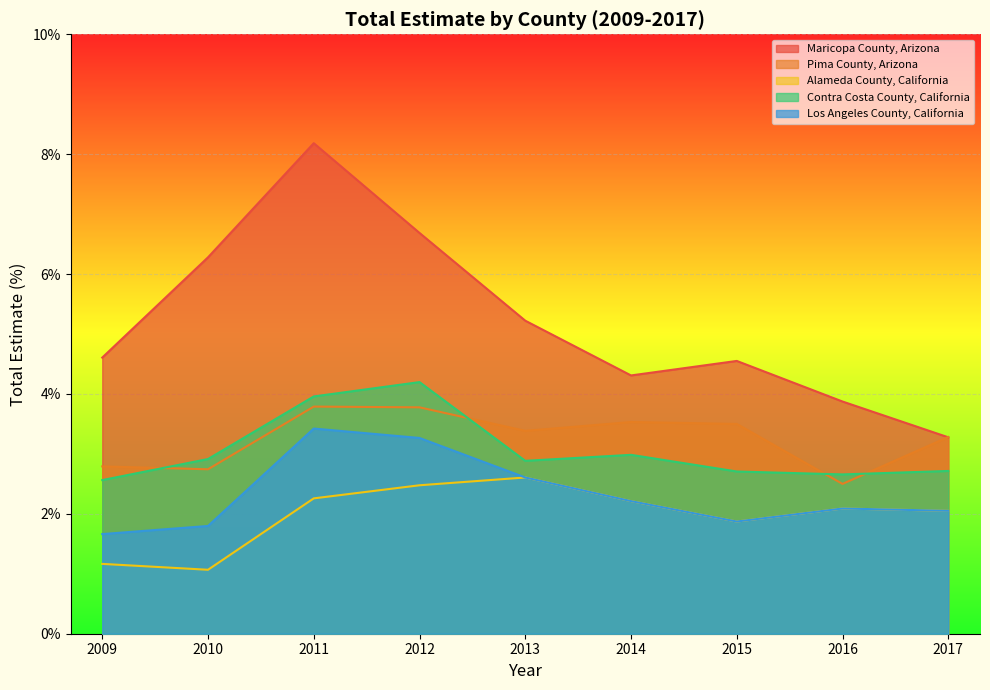

List the series in order of their peak value, lowest first.

Alameda County, California, Los Angeles County, California, Pima County, Arizona, Contra Costa County, California, Maricopa County, Arizona